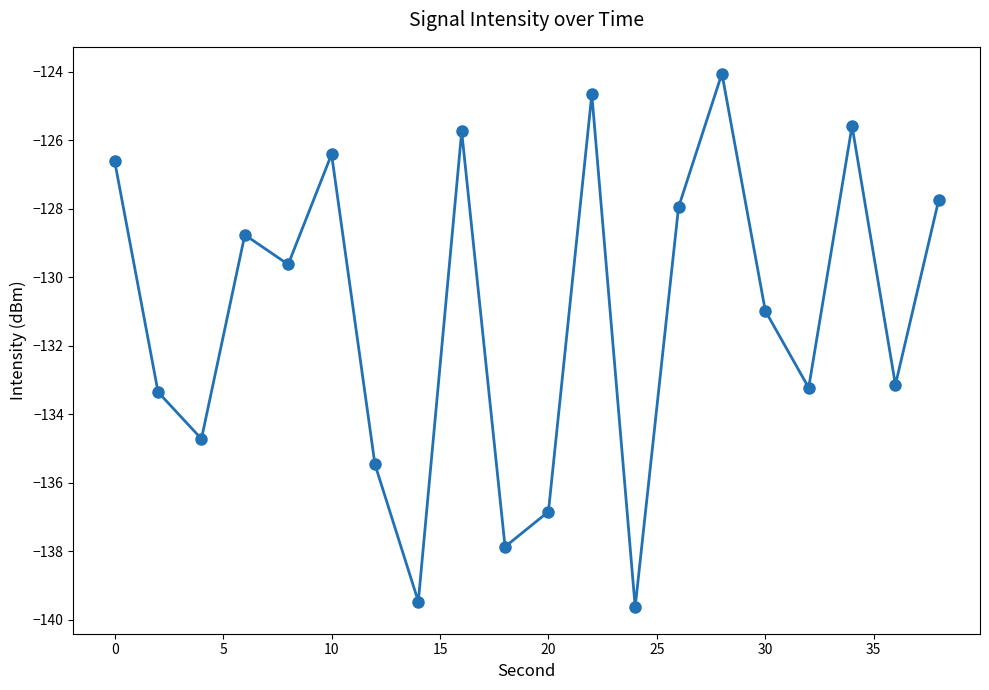

What is the maximum value shown in the chart?

-124.0